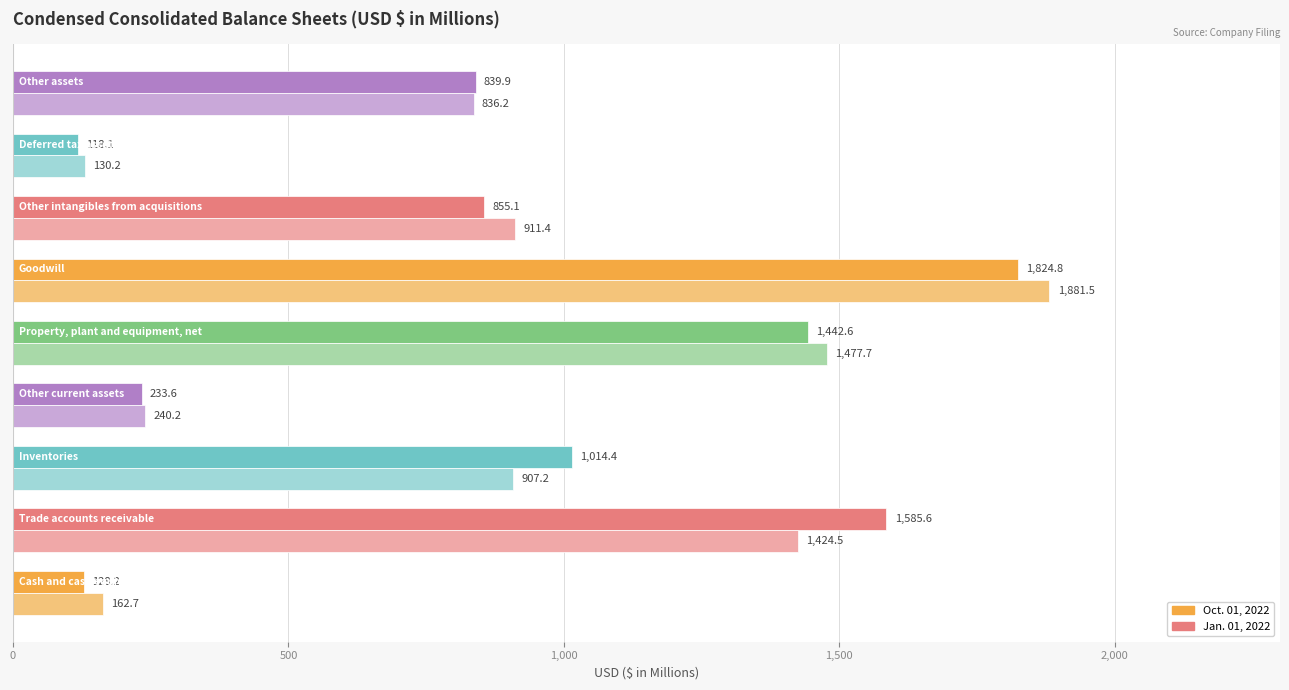

List the series in order of their overall mean, highest first.

Oct. 01, 2022, Jan. 01, 2022